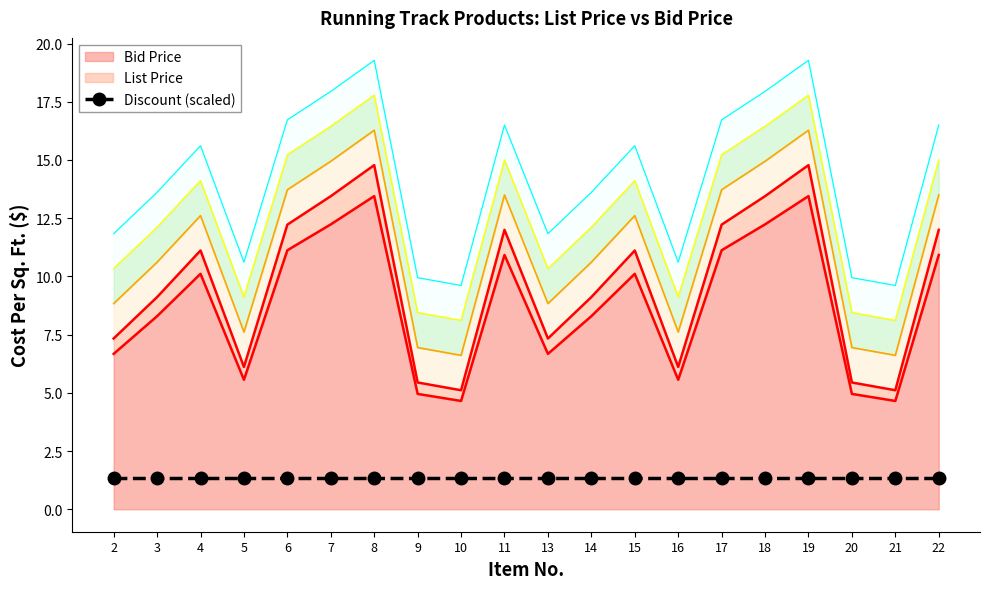

At which category is the sum across all series the highest?

8